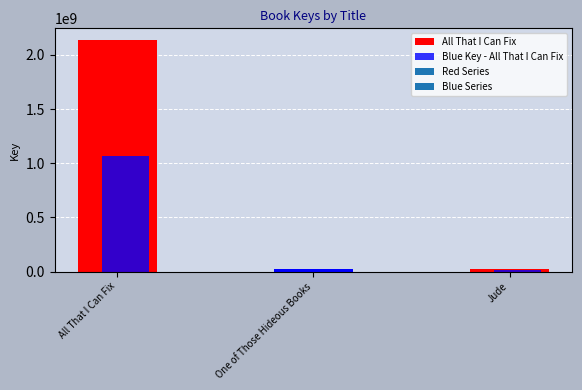

Between Jude and All That I Can Fix, which is larger?

All That I Can Fix